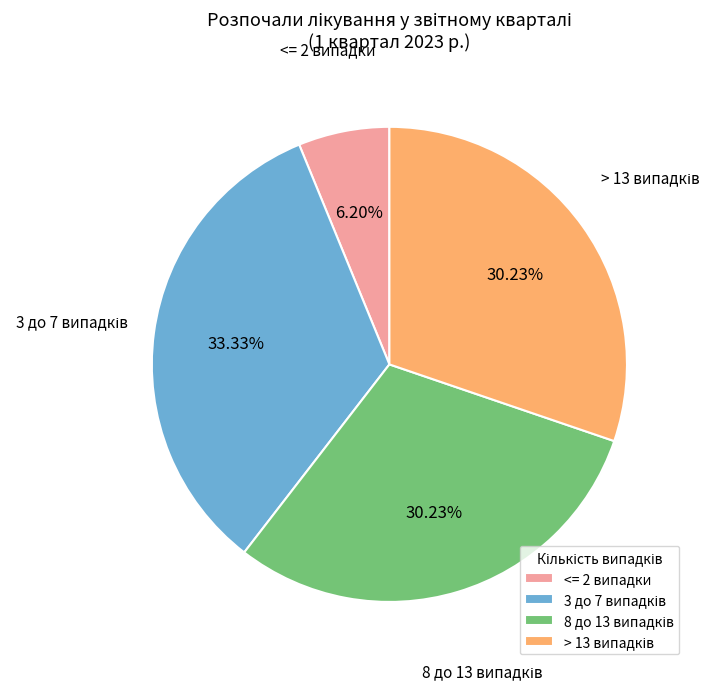

Does any single category account for the majority?

No